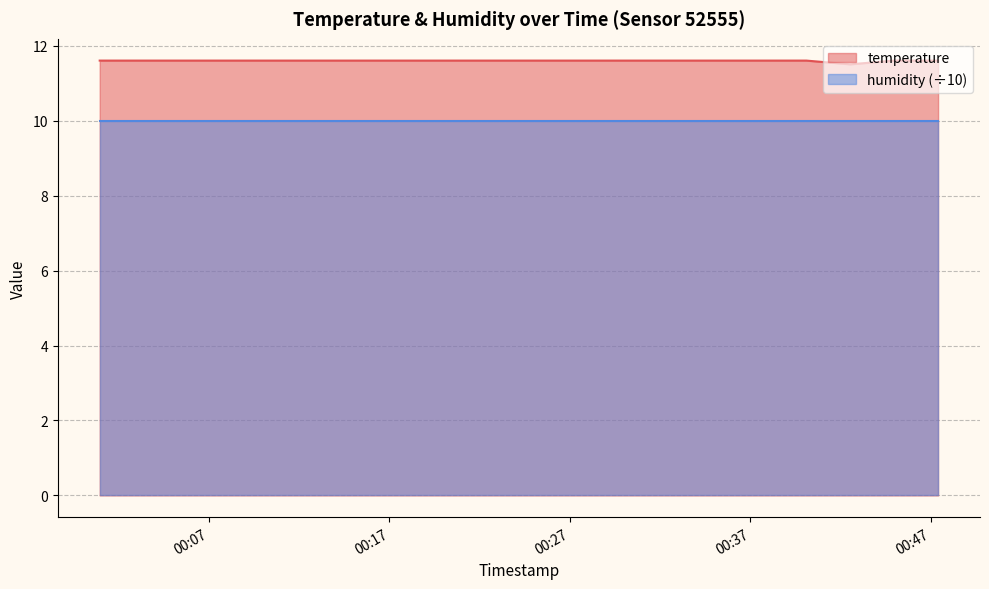

How many lines are shown in the chart?

2